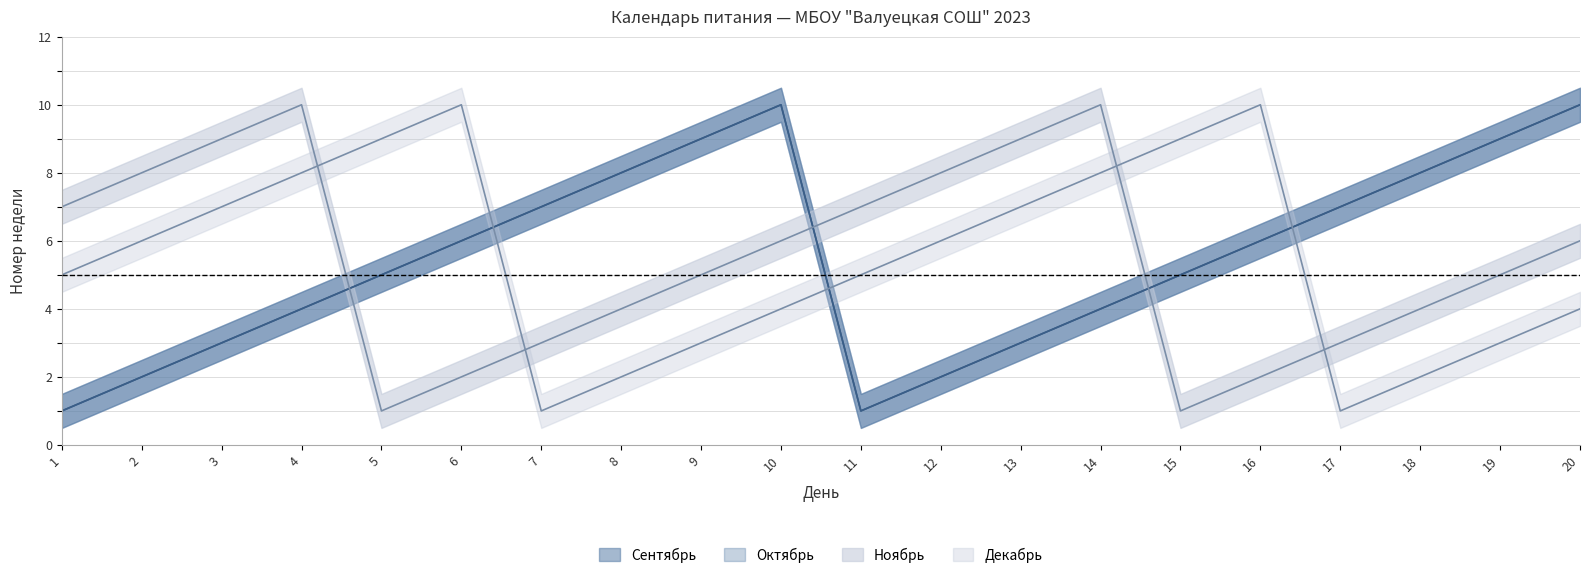

How many values in the Сентябрь series exceed 6?

8